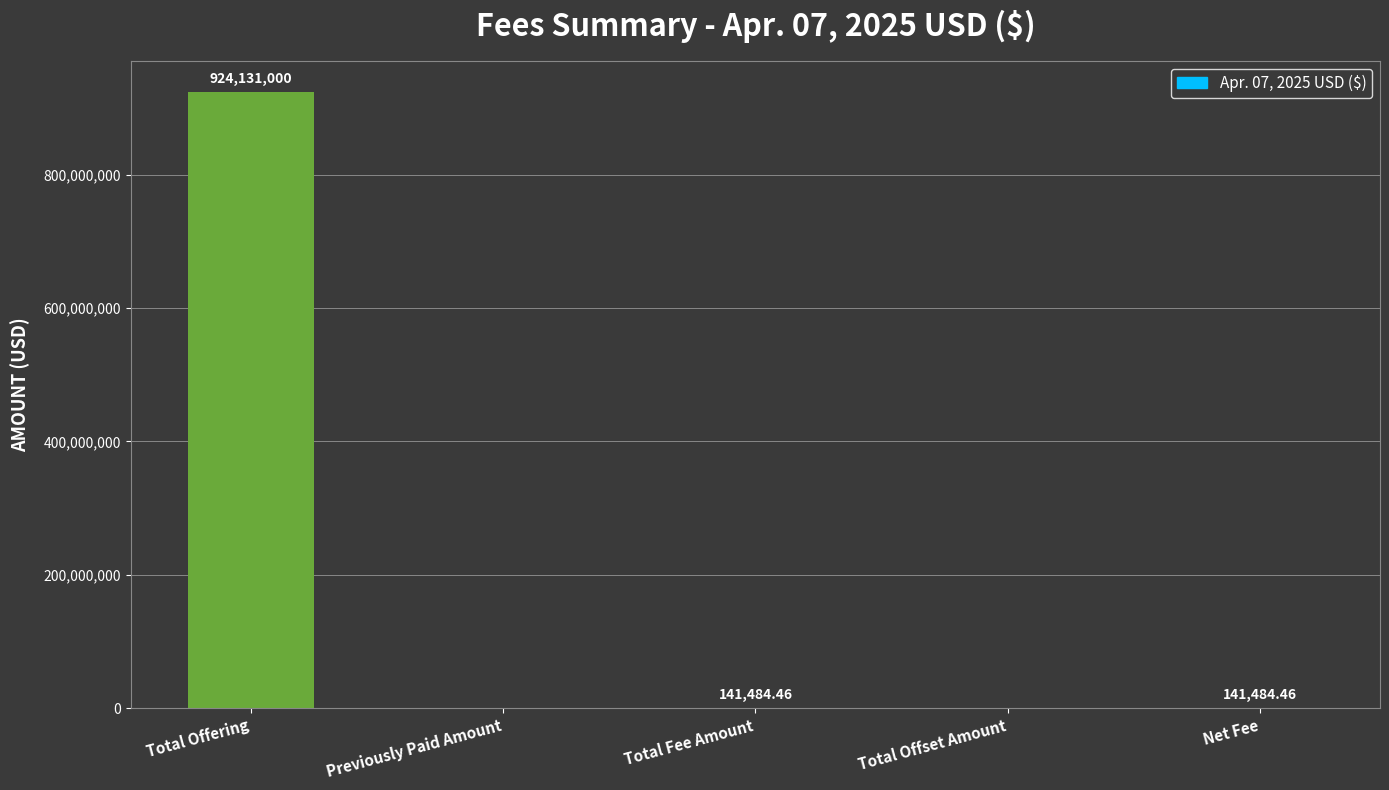

Which category has the highest value across all series?

Total Offering